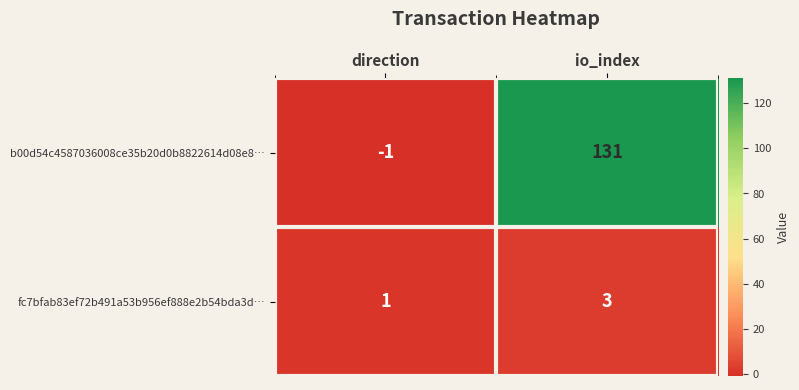

Count the number of data series in this chart.

2